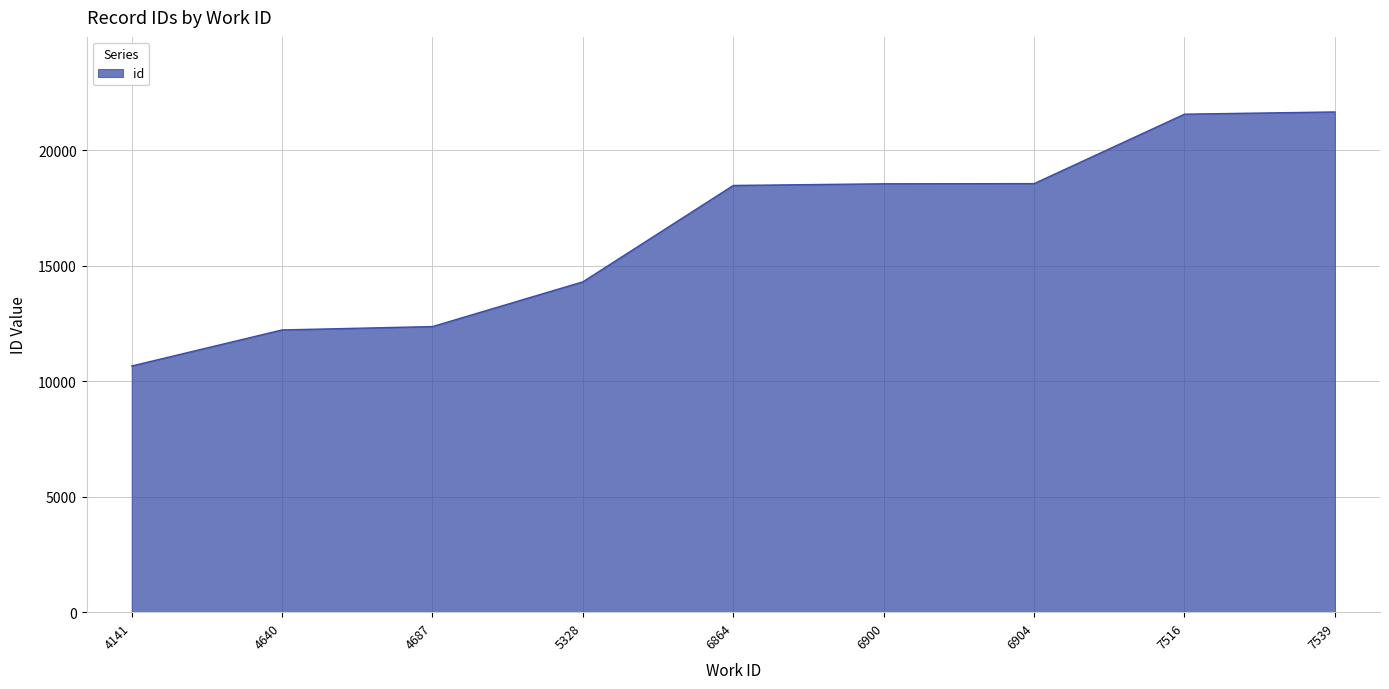

What is the ratio of the value at 6904 to the value at 5328?

1.3